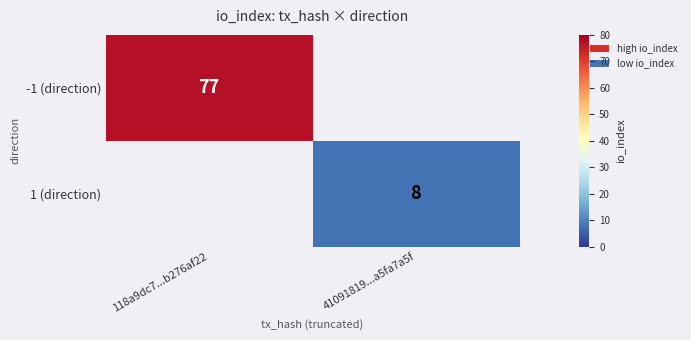

True or false: 1 (direction) has a value of 8 at 41091819...a5fa7a5f.

True